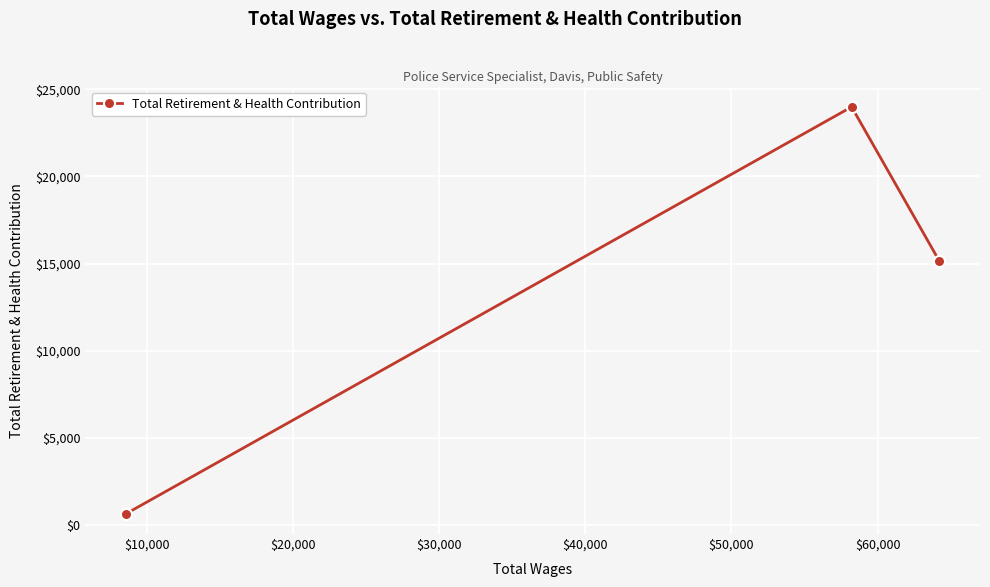

What is the greatest value displayed?

23989